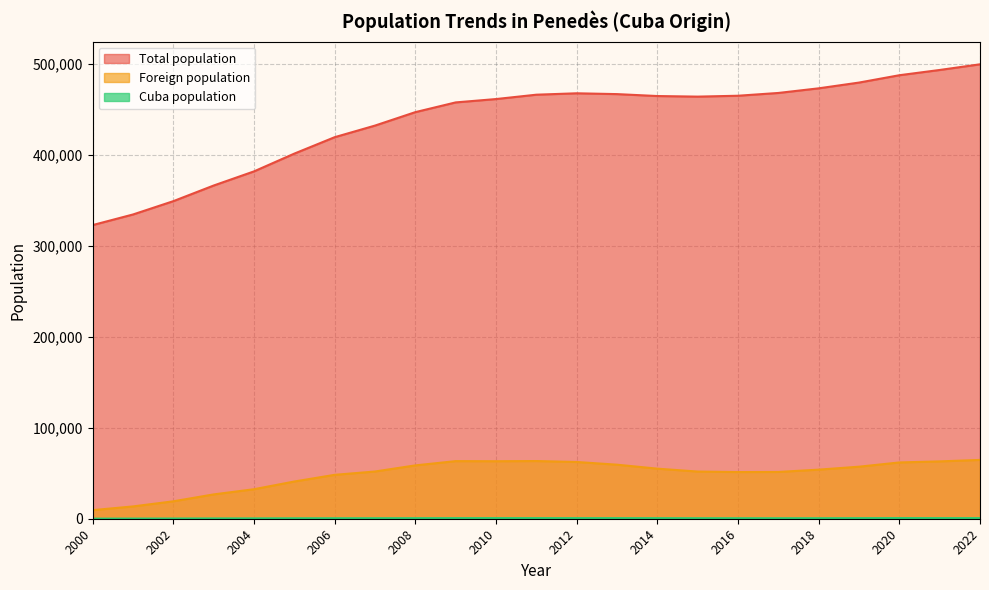

What is the greatest value displayed?

499836